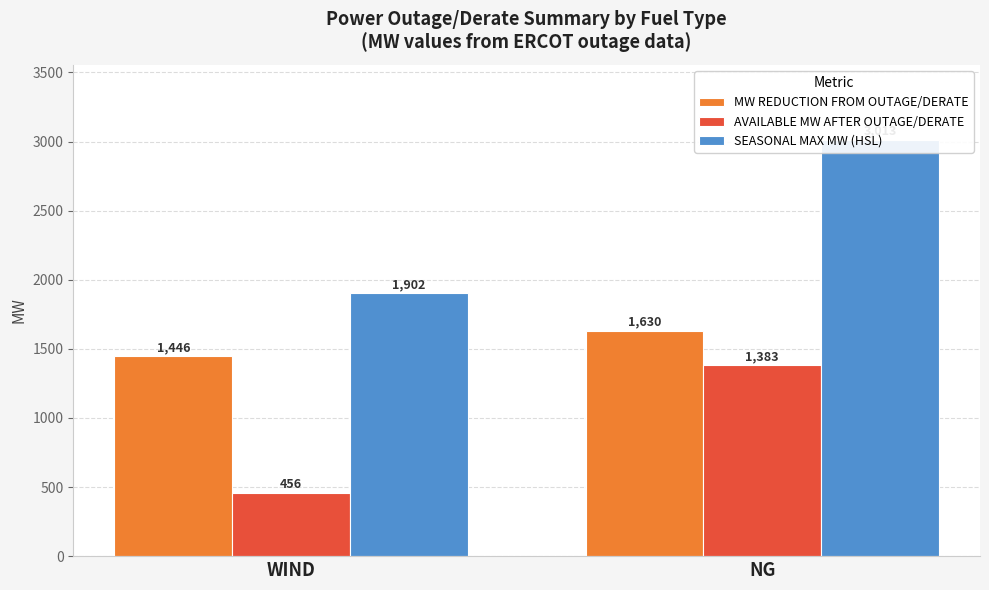

List the series in order of their overall mean, lowest first.

AVAILABLE MW AFTER OUTAGE/DERATE, MW REDUCTION FROM OUTAGE/DERATE, SEASONAL MAX MW (HSL)